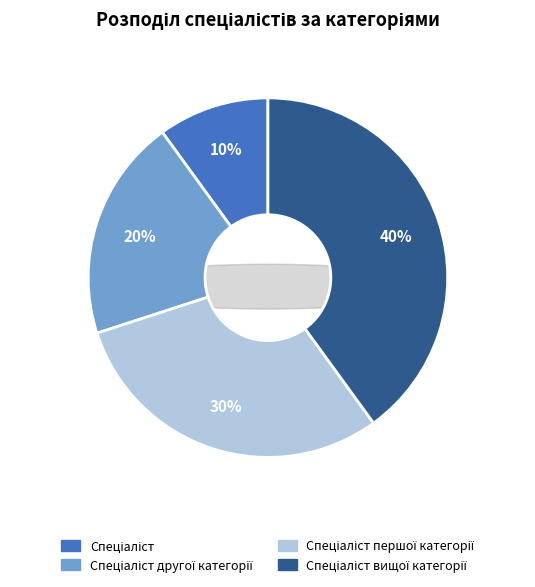

How many slices are in this pie chart?

4